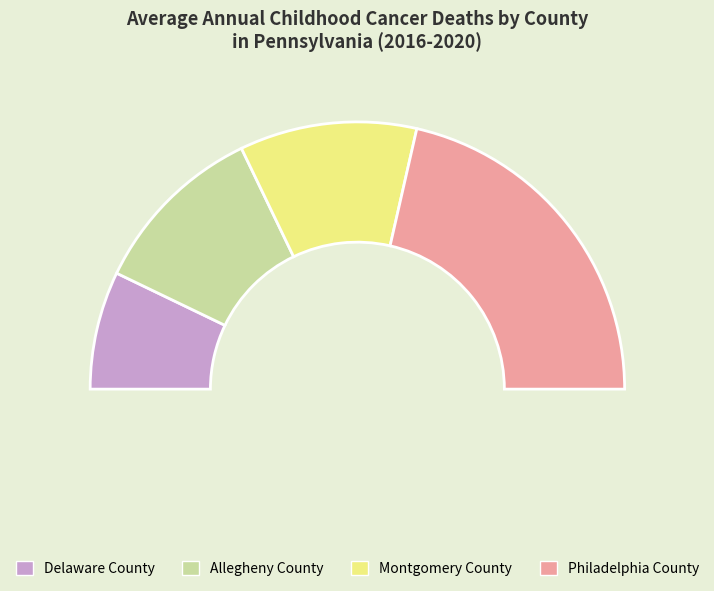

To the nearest percent, what portion does Montgomery County represent?

21%